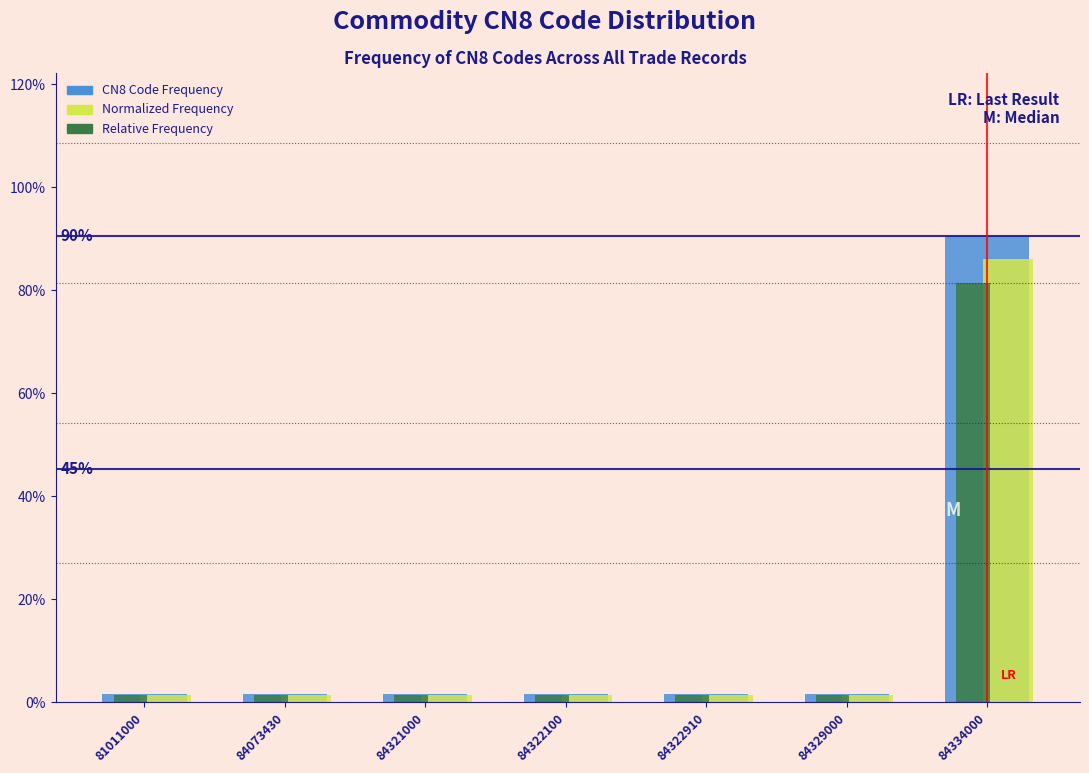

Is the value of Normalized Frequency at 84321000 greater than the value of Relative Frequency at 84334000?

No